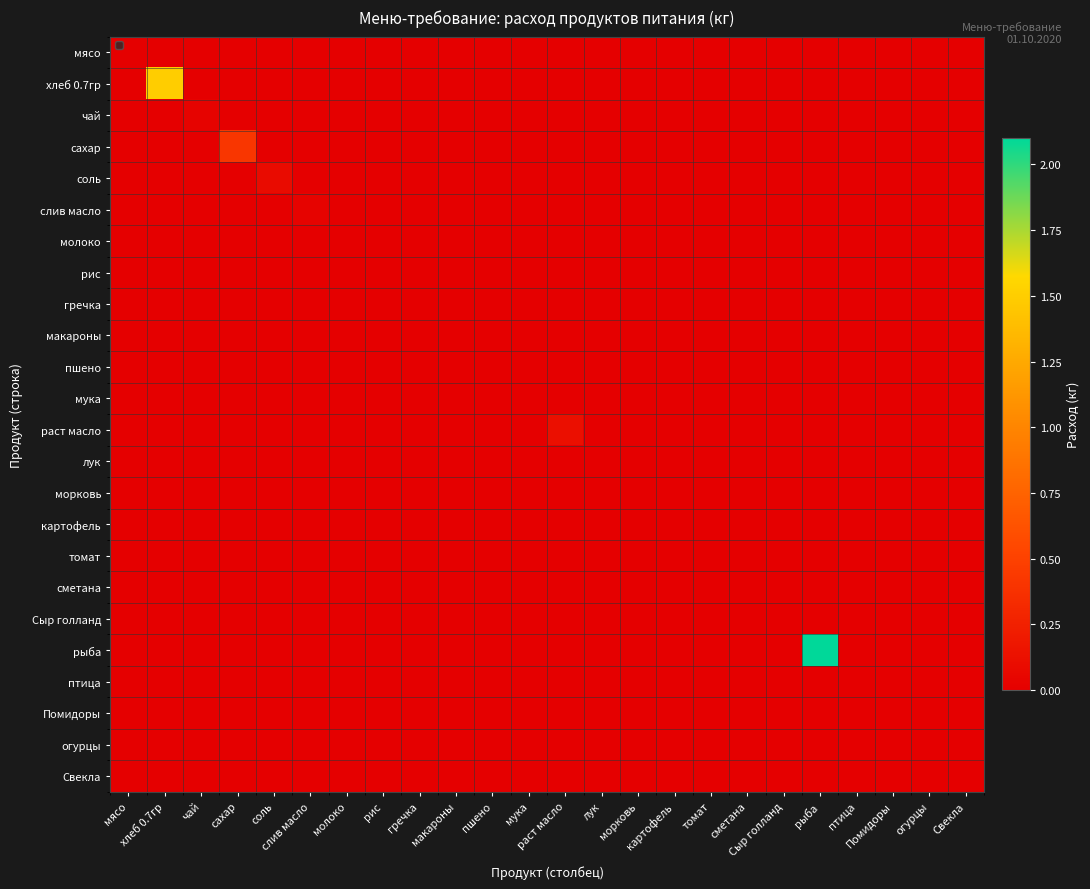

Reading left to right, list all the values displayed in this chart.

мясо: мясо=0.0	хлеб 0.7гр=0.0	чай=0.0	сахар=0.0	соль=0.0	слив масло=0.0	молоко=0.0	рис=0.0	гречка=0.0	макароны=0.0	пшено=0.0	мука=0.0	раст масло=0.0	лук=0.0	морковь=0.0	картофель=0.0	томат=0.0	сметана=0.0	Сыр голланд=0.0	рыба=0.0	птица=0.0	Помидоры=0.0	огурцы=0.0	Свекла=0.0
хлеб 0.7гр: мясо=0.0	хлеб 0.7гр=1.5	чай=0.0	сахар=0.0	соль=0.0	слив масло=0.0	молоко=0.0	рис=0.0	гречка=0.0	макароны=0.0	пшено=0.0	мука=0.0	раст масло=0.0	лук=0.0	морковь=0.0	картофель=0.0	томат=0.0	сметана=0.0	Сыр голланд=0.0	рыба=0.0	птица=0.0	Помидоры=0.0	огурцы=0.0	Свекла=0.0
чай: мясо=0.0	хлеб 0.7гр=0.0	чай=0.0	сахар=0.0	соль=0.0	слив масло=0.0	молоко=0.0	рис=0.0	гречка=0.0	макароны=0.0	пшено=0.0	мука=0.0	раст масло=0.0	лук=0.0	морковь=0.0	картофель=0.0	томат=0.0	сметана=0.0	Сыр голланд=0.0	рыба=0.0	птица=0.0	Помидоры=0.0	огурцы=0.0	Свекла=0.0
сахар: мясо=0.0	хлеб 0.7гр=0.0	чай=0.0	сахар=0.4	соль=0.0	слив масло=0.0	молоко=0.0	рис=0.0	гречка=0.0	макароны=0.0	пшено=0.0	мука=0.0	раст масло=0.0	лук=0.0	морковь=0.0	картофель=0.0	томат=0.0	сметана=0.0	Сыр голланд=0.0	рыба=0.0	птица=0.0	Помидоры=0.0	огурцы=0.0	Свекла=0.0
соль: мясо=0.0	хлеб 0.7гр=0.0	чай=0.0	сахар=0.0	соль=0.1	слив масло=0.0	молоко=0.0	рис=0.0	гречка=0.0	макароны=0.0	пшено=0.0	мука=0.0	раст масло=0.0	лук=0.0	морковь=0.0	картофель=0.0	томат=0.0	сметана=0.0	Сыр голланд=0.0	рыба=0.0	птица=0.0	Помидоры=0.0	огурцы=0.0	Свекла=0.0
слив масло: мясо=0.0	хлеб 0.7гр=0.0	чай=0.0	сахар=0.0	соль=0.0	слив масло=0.0	молоко=0.0	рис=0.0	гречка=0.0	макароны=0.0	пшено=0.0	мука=0.0	раст масло=0.0	лук=0.0	морковь=0.0	картофель=0.0	томат=0.0	сметана=0.0	Сыр голланд=0.0	рыба=0.0	птица=0.0	Помидоры=0.0	огурцы=0.0	Свекла=0.0
молоко: мясо=0.0	хлеб 0.7гр=0.0	чай=0.0	сахар=0.0	соль=0.0	слив масло=0.0	молоко=0.0	рис=0.0	гречка=0.0	макароны=0.0	пшено=0.0	мука=0.0	раст масло=0.0	лук=0.0	морковь=0.0	картофель=0.0	томат=0.0	сметана=0.0	Сыр голланд=0.0	рыба=0.0	птица=0.0	Помидоры=0.0	огурцы=0.0	Свекла=0.0
рис: мясо=0.0	хлеб 0.7гр=0.0	чай=0.0	сахар=0.0	соль=0.0	слив масло=0.0	молоко=0.0	рис=0.0	гречка=0.0	макароны=0.0	пшено=0.0	мука=0.0	раст масло=0.0	лук=0.0	морковь=0.0	картофель=0.0	томат=0.0	сметана=0.0	Сыр голланд=0.0	рыба=0.0	птица=0.0	Помидоры=0.0	огурцы=0.0	Свекла=0.0
гречка: мясо=0.0	хлеб 0.7гр=0.0	чай=0.0	сахар=0.0	соль=0.0	слив масло=0.0	молоко=0.0	рис=0.0	гречка=0.0	макароны=0.0	пшено=0.0	мука=0.0	раст масло=0.0	лук=0.0	морковь=0.0	картофель=0.0	томат=0.0	сметана=0.0	Сыр голланд=0.0	рыба=0.0	птица=0.0	Помидоры=0.0	огурцы=0.0	Свекла=0.0
макароны: мясо=0.0	хлеб 0.7гр=0.0	чай=0.0	сахар=0.0	соль=0.0	слив масло=0.0	молоко=0.0	рис=0.0	гречка=0.0	макароны=0.0	пшено=0.0	мука=0.0	раст масло=0.0	лук=0.0	морковь=0.0	картофель=0.0	томат=0.0	сметана=0.0	Сыр голланд=0.0	рыба=0.0	птица=0.0	Помидоры=0.0	огурцы=0.0	Свекла=0.0
пшено: мясо=0.0	хлеб 0.7гр=0.0	чай=0.0	сахар=0.0	соль=0.0	слив масло=0.0	молоко=0.0	рис=0.0	гречка=0.0	макароны=0.0	пшено=0.0	мука=0.0	раст масло=0.0	лук=0.0	морковь=0.0	картофель=0.0	томат=0.0	сметана=0.0	Сыр голланд=0.0	рыба=0.0	птица=0.0	Помидоры=0.0	огурцы=0.0	Свекла=0.0
мука: мясо=0.0	хлеб 0.7гр=0.0	чай=0.0	сахар=0.0	соль=0.0	слив масло=0.0	молоко=0.0	рис=0.0	гречка=0.0	макароны=0.0	пшено=0.0	мука=0.0	раст масло=0.0	лук=0.0	морковь=0.0	картофель=0.0	томат=0.0	сметана=0.0	Сыр голланд=0.0	рыба=0.0	птица=0.0	Помидоры=0.0	огурцы=0.0	Свекла=0.0
раст масло: мясо=0.0	хлеб 0.7гр=0.0	чай=0.0	сахар=0.0	соль=0.0	слив масло=0.0	молоко=0.0	рис=0.0	гречка=0.0	макароны=0.0	пшено=0.0	мука=0.0	раст масло=0.1	лук=0.0	морковь=0.0	картофель=0.0	томат=0.0	сметана=0.0	Сыр голланд=0.0	рыба=0.0	птица=0.0	Помидоры=0.0	огурцы=0.0	Свекла=0.0
лук: мясо=0.0	хлеб 0.7гр=0.0	чай=0.0	сахар=0.0	соль=0.0	слив масло=0.0	молоко=0.0	рис=0.0	гречка=0.0	макароны=0.0	пшено=0.0	мука=0.0	раст масло=0.0	лук=0.0	морковь=0.0	картофель=0.0	томат=0.0	сметана=0.0	Сыр голланд=0.0	рыба=0.0	птица=0.0	Помидоры=0.0	огурцы=0.0	Свекла=0.0
морковь: мясо=0.0	хлеб 0.7гр=0.0	чай=0.0	сахар=0.0	соль=0.0	слив масло=0.0	молоко=0.0	рис=0.0	гречка=0.0	макароны=0.0	пшено=0.0	мука=0.0	раст масло=0.0	лук=0.0	морковь=0.0	картофель=0.0	томат=0.0	сметана=0.0	Сыр голланд=0.0	рыба=0.0	птица=0.0	Помидоры=0.0	огурцы=0.0	Свекла=0.0
картофель: мясо=0.0	хлеб 0.7гр=0.0	чай=0.0	сахар=0.0	соль=0.0	слив масло=0.0	молоко=0.0	рис=0.0	гречка=0.0	макароны=0.0	пшено=0.0	мука=0.0	раст масло=0.0	лук=0.0	морковь=0.0	картофель=0.0	томат=0.0	сметана=0.0	Сыр голланд=0.0	рыба=0.0	птица=0.0	Помидоры=0.0	огурцы=0.0	Свекла=0.0
томат: мясо=0.0	хлеб 0.7гр=0.0	чай=0.0	сахар=0.0	соль=0.0	слив масло=0.0	молоко=0.0	рис=0.0	гречка=0.0	макароны=0.0	пшено=0.0	мука=0.0	раст масло=0.0	лук=0.0	морковь=0.0	картофель=0.0	томат=0.0	сметана=0.0	Сыр голланд=0.0	рыба=0.0	птица=0.0	Помидоры=0.0	огурцы=0.0	Свекла=0.0
сметана: мясо=0.0	хлеб 0.7гр=0.0	чай=0.0	сахар=0.0	соль=0.0	слив масло=0.0	молоко=0.0	рис=0.0	гречка=0.0	макароны=0.0	пшено=0.0	мука=0.0	раст масло=0.0	лук=0.0	морковь=0.0	картофель=0.0	томат=0.0	сметана=0.0	Сыр голланд=0.0	рыба=0.0	птица=0.0	Помидоры=0.0	огурцы=0.0	Свекла=0.0
Сыр голланд: мясо=0.0	хлеб 0.7гр=0.0	чай=0.0	сахар=0.0	соль=0.0	слив масло=0.0	молоко=0.0	рис=0.0	гречка=0.0	макароны=0.0	пшено=0.0	мука=0.0	раст масло=0.0	лук=0.0	морковь=0.0	картофель=0.0	томат=0.0	сметана=0.0	Сыр голланд=0.0	рыба=0.0	птица=0.0	Помидоры=0.0	огурцы=0.0	Свекла=0.0
рыба: мясо=0.0	хлеб 0.7гр=0.0	чай=0.0	сахар=0.0	соль=0.0	слив масло=0.0	молоко=0.0	рис=0.0	гречка=0.0	макароны=0.0	пшено=0.0	мука=0.0	раст масло=0.0	лук=0.0	морковь=0.0	картофель=0.0	томат=0.0	сметана=0.0	Сыр голланд=0.0	рыба=2.1	птица=0.0	Помидоры=0.0	огурцы=0.0	Свекла=0.0
птица: мясо=0.0	хлеб 0.7гр=0.0	чай=0.0	сахар=0.0	соль=0.0	слив масло=0.0	молоко=0.0	рис=0.0	гречка=0.0	макароны=0.0	пшено=0.0	мука=0.0	раст масло=0.0	лук=0.0	морковь=0.0	картофель=0.0	томат=0.0	сметана=0.0	Сыр голланд=0.0	рыба=0.0	птица=0.0	Помидоры=0.0	огурцы=0.0	Свекла=0.0
Помидоры: мясо=0.0	хлеб 0.7гр=0.0	чай=0.0	сахар=0.0	соль=0.0	слив масло=0.0	молоко=0.0	рис=0.0	гречка=0.0	макароны=0.0	пшено=0.0	мука=0.0	раст масло=0.0	лук=0.0	морковь=0.0	картофель=0.0	томат=0.0	сметана=0.0	Сыр голланд=0.0	рыба=0.0	птица=0.0	Помидоры=0.0	огурцы=0.0	Свекла=0.0
огурцы: мясо=0.0	хлеб 0.7гр=0.0	чай=0.0	сахар=0.0	соль=0.0	слив масло=0.0	молоко=0.0	рис=0.0	гречка=0.0	макароны=0.0	пшено=0.0	мука=0.0	раст масло=0.0	лук=0.0	морковь=0.0	картофель=0.0	томат=0.0	сметана=0.0	Сыр голланд=0.0	рыба=0.0	птица=0.0	Помидоры=0.0	огурцы=0.0	Свекла=0.0
Свекла: мясо=0.0	хлеб 0.7гр=0.0	чай=0.0	сахар=0.0	соль=0.0	слив масло=0.0	молоко=0.0	рис=0.0	гречка=0.0	макароны=0.0	пшено=0.0	мука=0.0	раст масло=0.0	лук=0.0	морковь=0.0	картофель=0.0	томат=0.0	сметана=0.0	Сыр голланд=0.0	рыба=0.0	птица=0.0	Помидоры=0.0	огурцы=0.0	Свекла=0.0